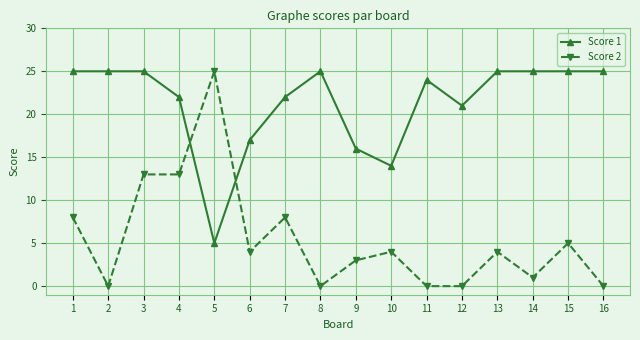

Reading left to right, extract all data points from this chart.

Score 1: 25	25	25	22	5	17	22	25	16	14	24	21	25	25	25	25
Score 2: 8	0	13	13	25	4	8	0	3	4	0	0	4	1	5	0